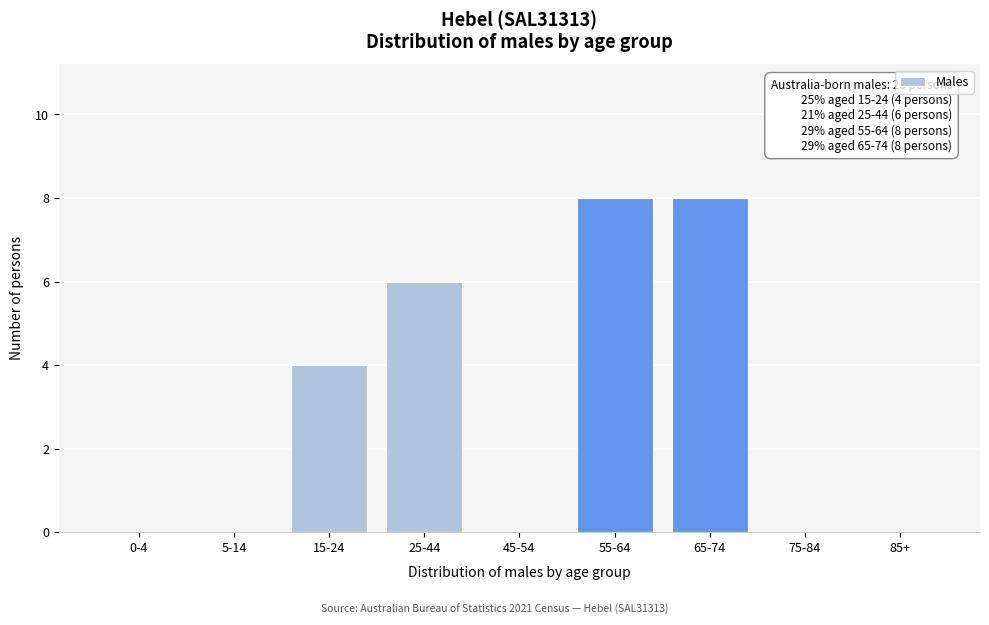

Reading right to left, list all the values displayed in this chart.

85+=0	75-84=0	65-74=8	55-64=8	45-54=0	25-44=6	15-24=4	5-14=0	0-4=0